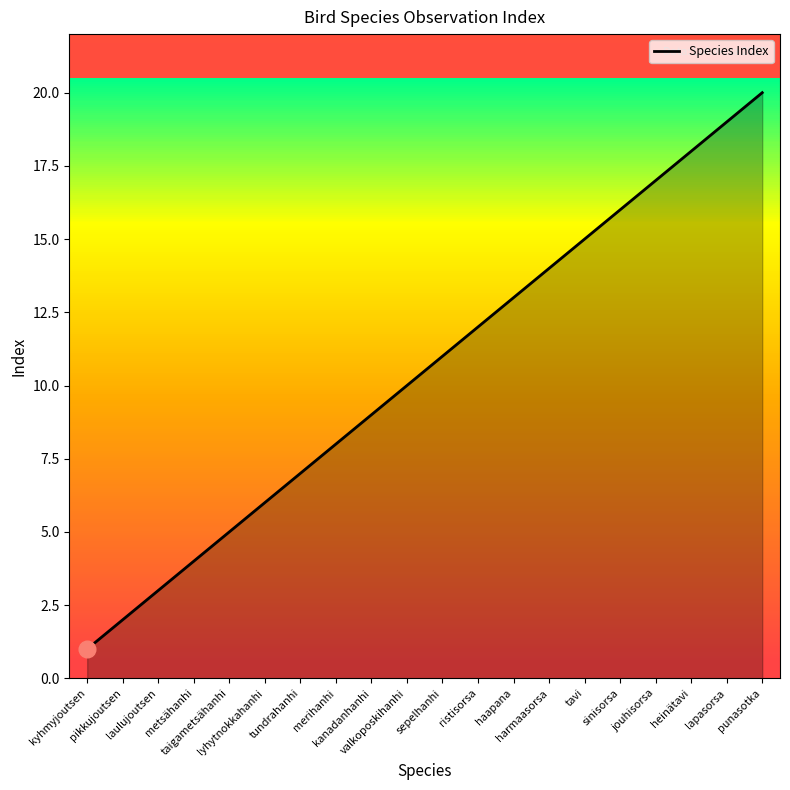

What position from the left is punasotka?

20